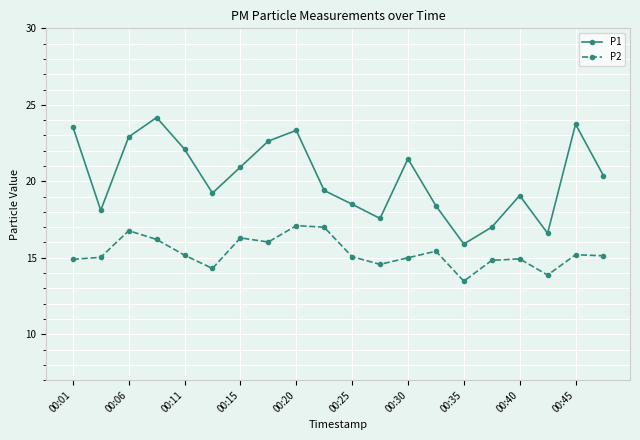

What is the value of the P2 point at the 15th from the left?

13.5